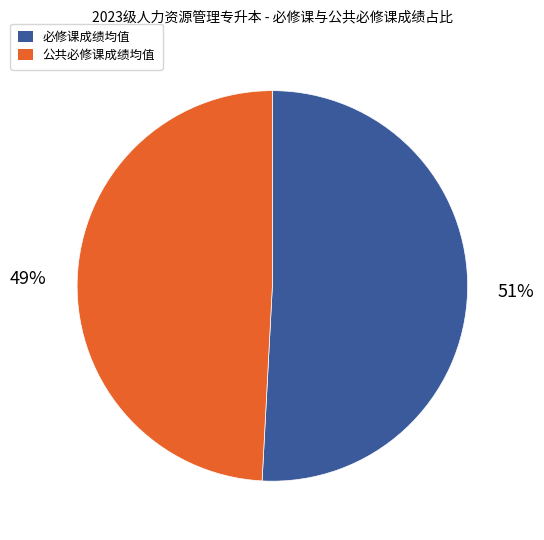

Is there any slice that represents more than half of the pie?

Yes